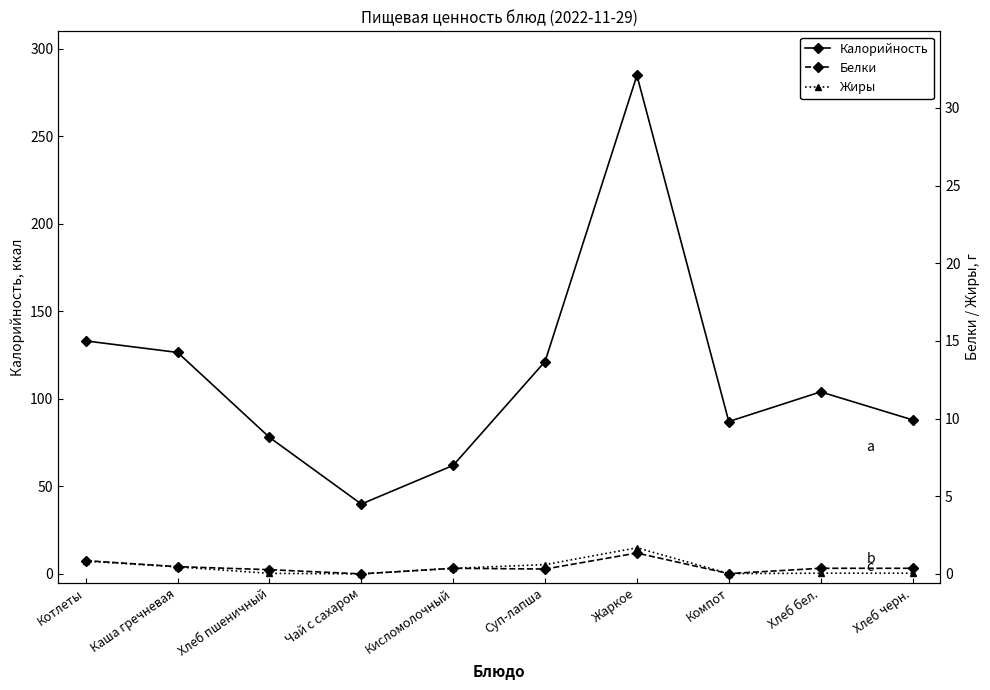

What is the spread (max minus min) of values at Хлеб пшеничный?

77.7